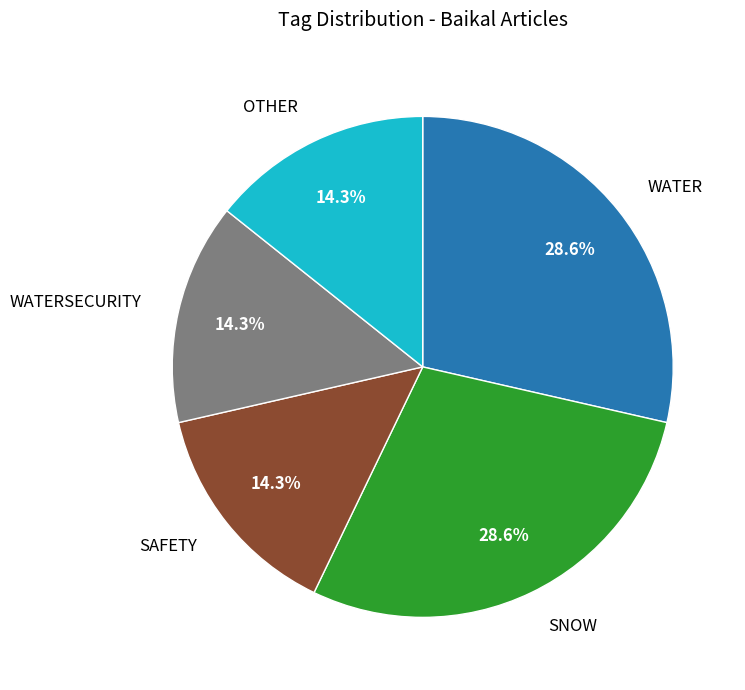

To the nearest percent, what portion does OTHER represent?

14%